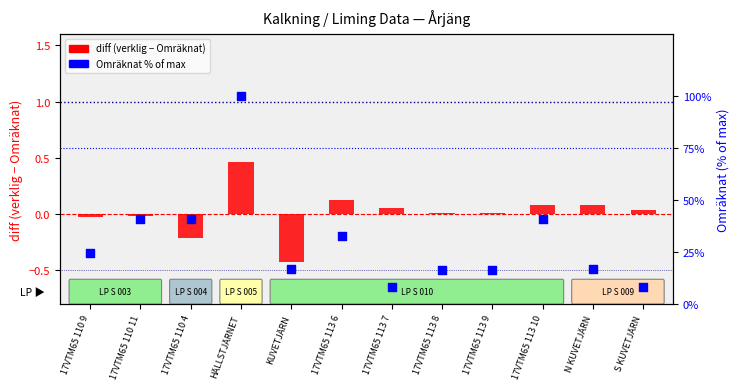

At which category is the sum across all series the highest?

HÄLLSTJÄRNET